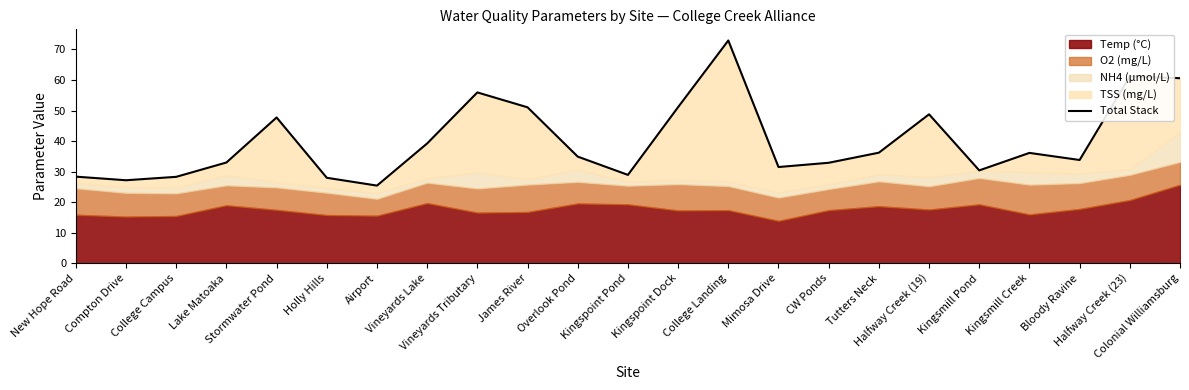

What is the difference between the second highest and second lowest values?

34.0